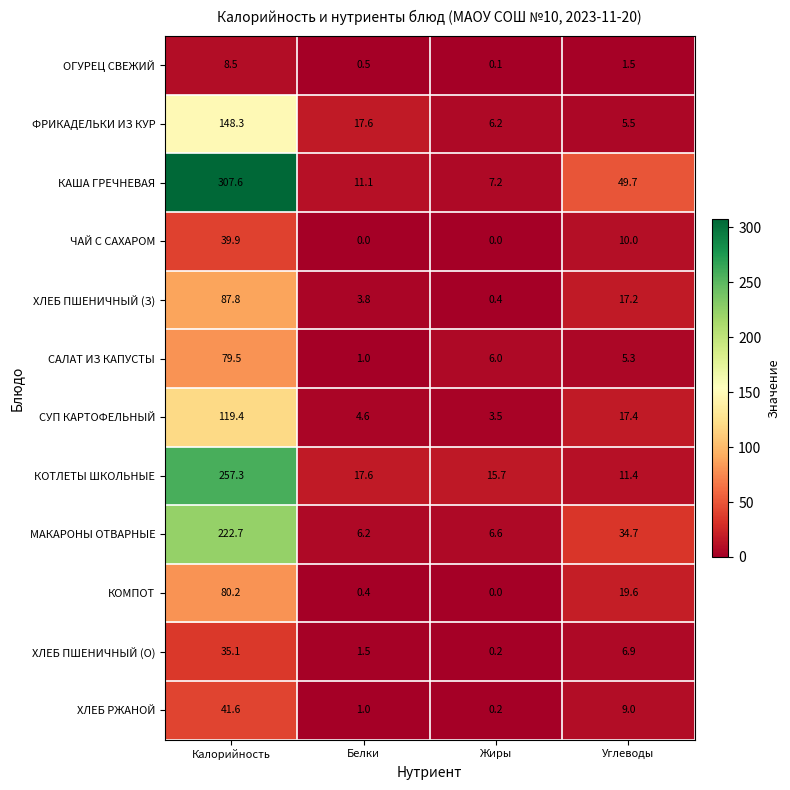

What is the sum of the ОГУРЕЦ СВЕЖИЙ values at Белки and Жиры?

0.6